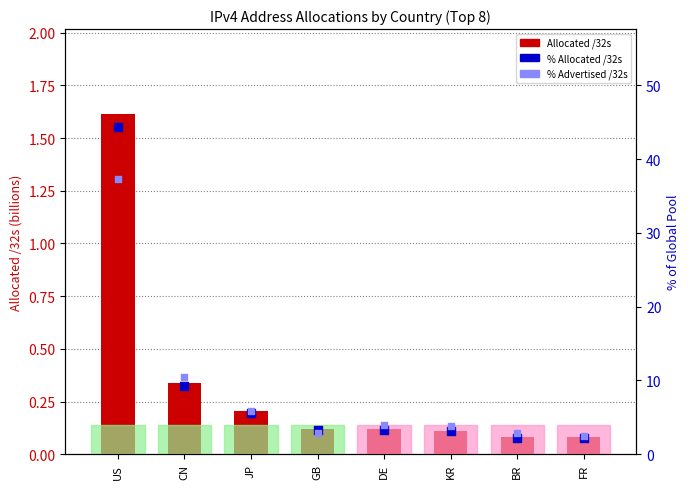

Which series has the widest spread of Y values?

% Allocated /32s